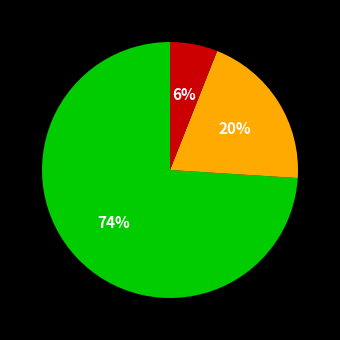

Does any single category account for the majority?

Yes